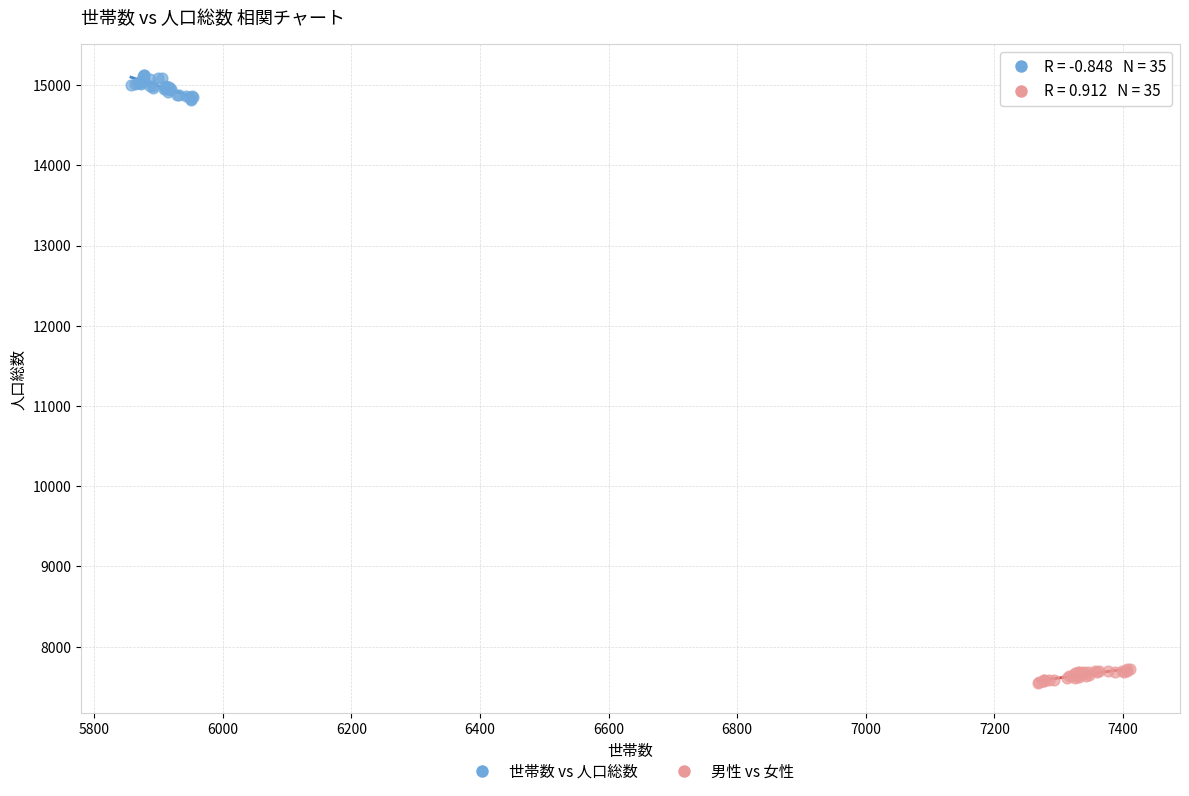

Which series contains the highest Y value?

世帯数 vs 人口総数